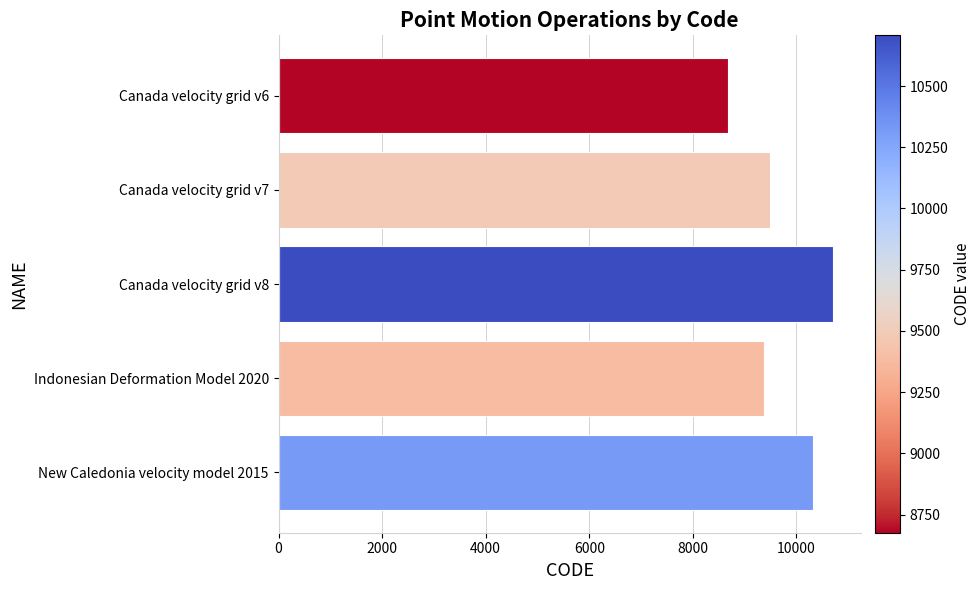

What is the label of the 4th bar from the bottom?

Canada velocity grid v7